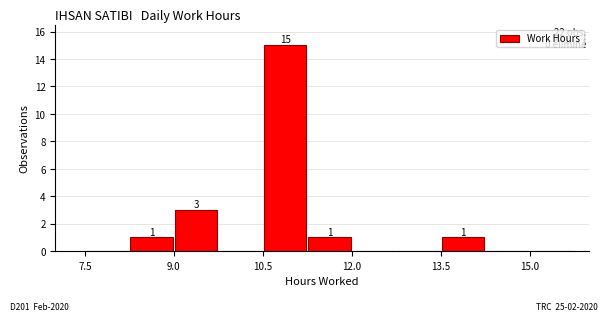

Around what value on the x-axis is the tallest bar? Give the approximate position of its centre, as read against the axis.

10.8